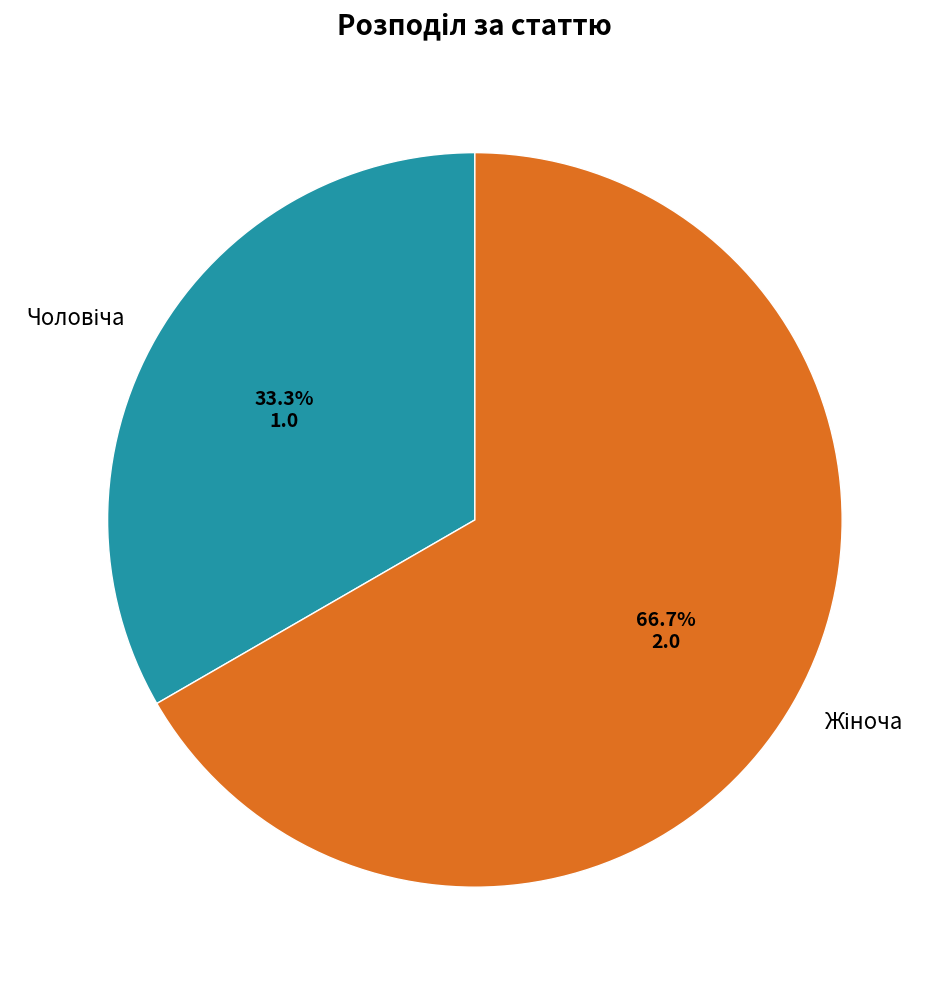

Does any single category account for the majority?

Yes